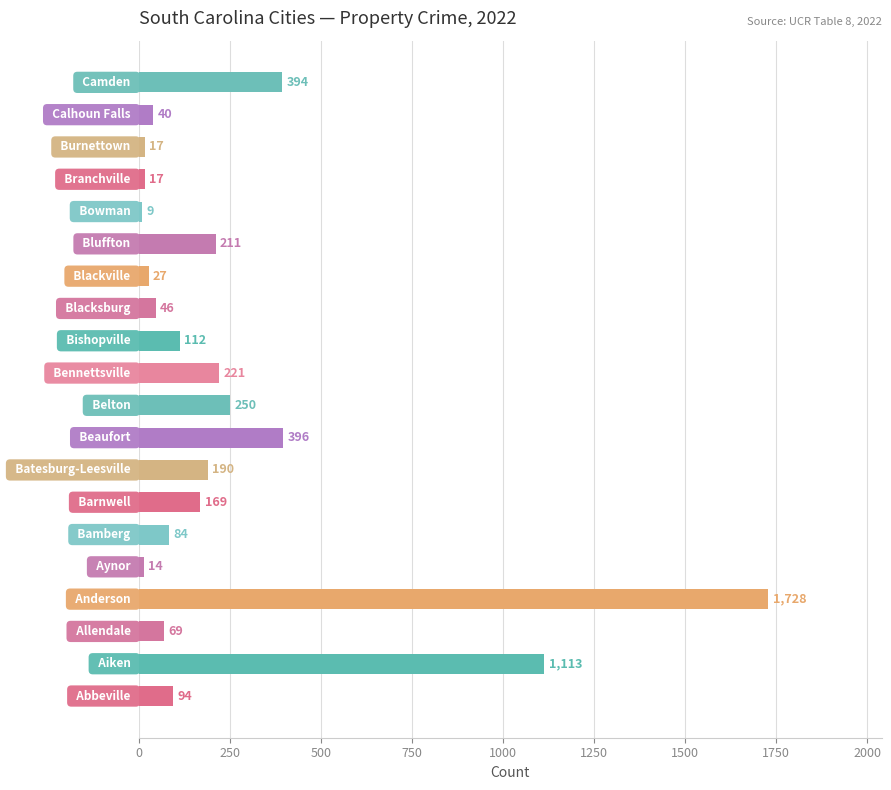

What is the average value?

260